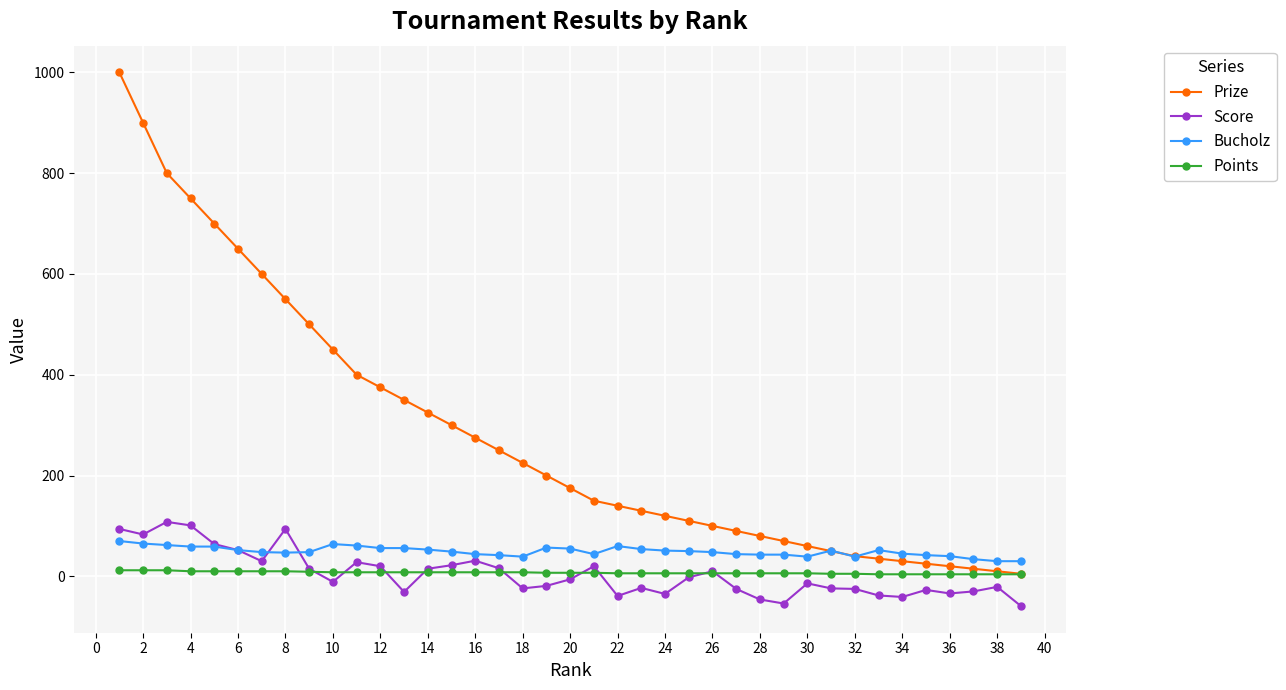

At how many categories does at least one series exceed 682?

5